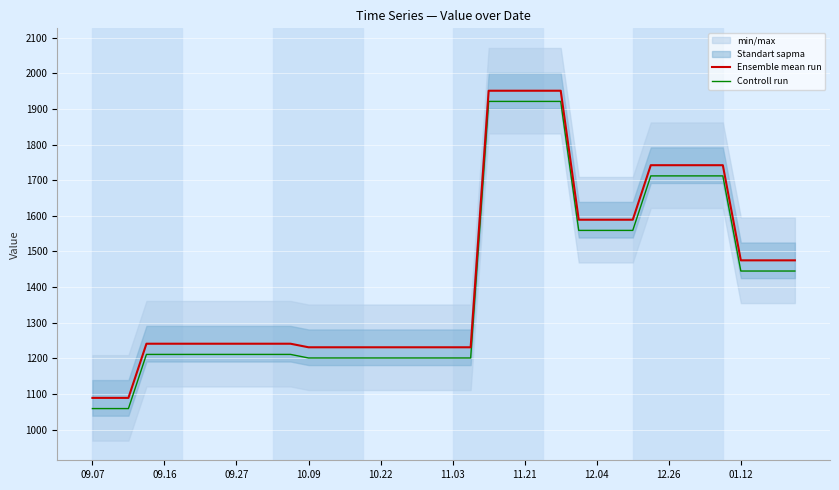

What is the sum of the Controll run values at 09.16 and 01.12?

2656